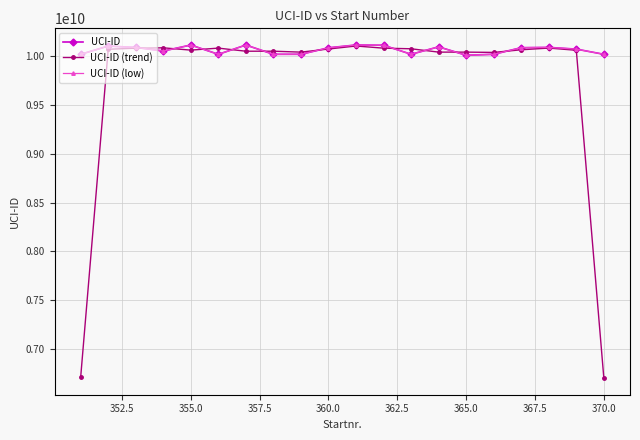

How many lines are shown in the chart?

3